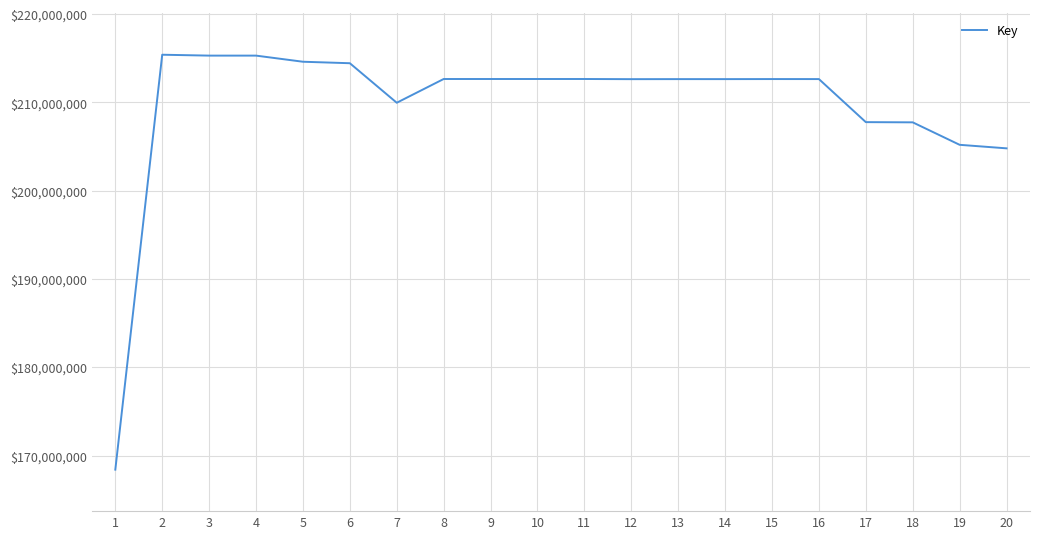

Count the number of categories in the chart.

20